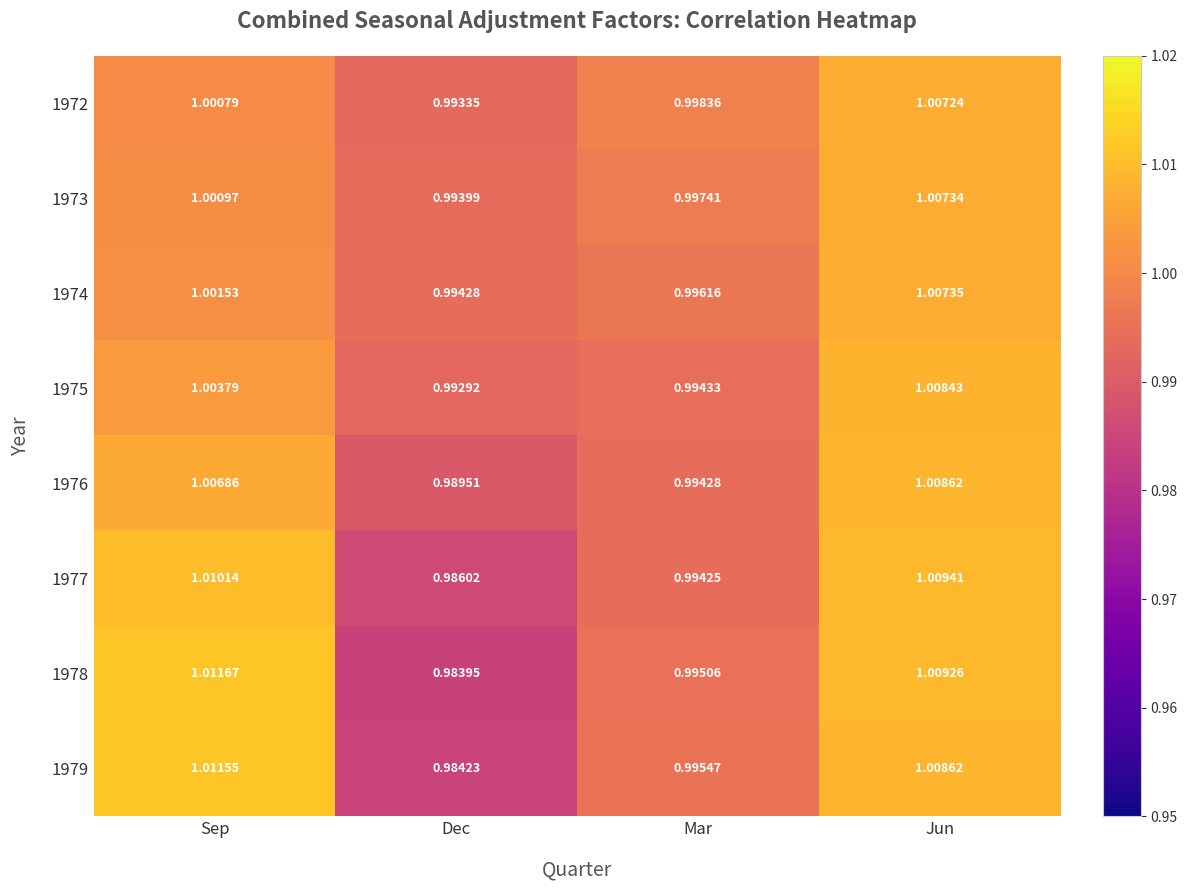

At which label does 1978 first exceed 1?

Sep